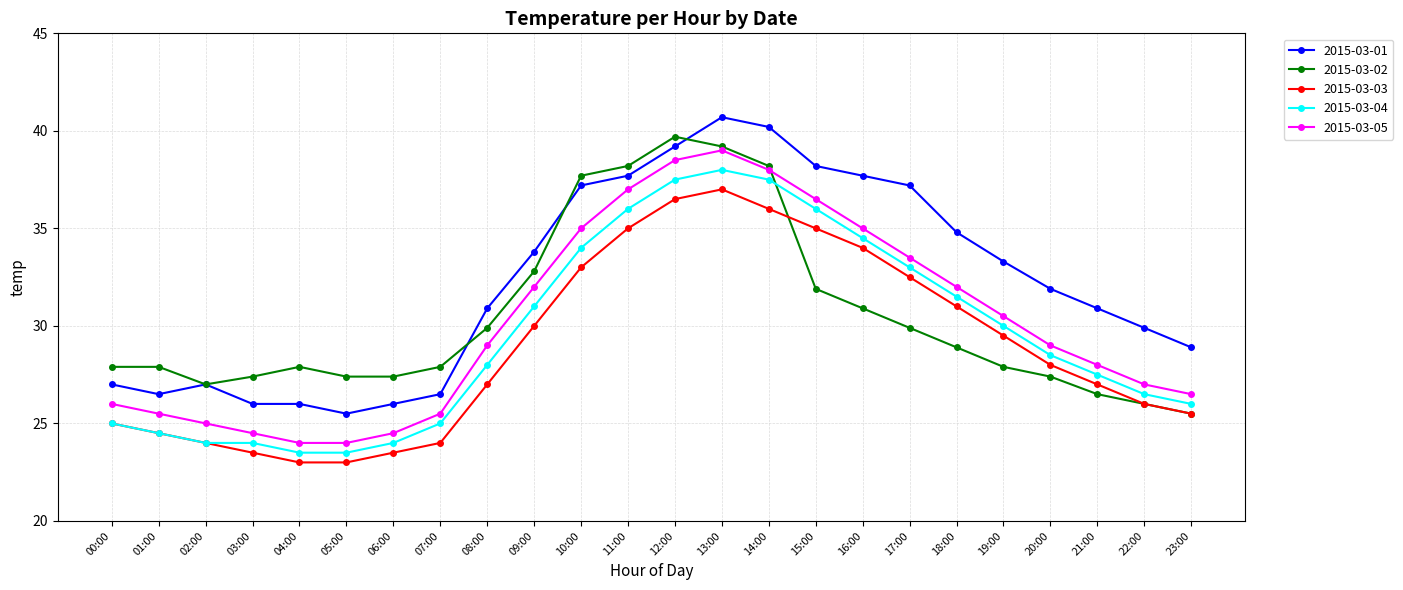

What is the sum of all 2015-03-02 values?

731.4